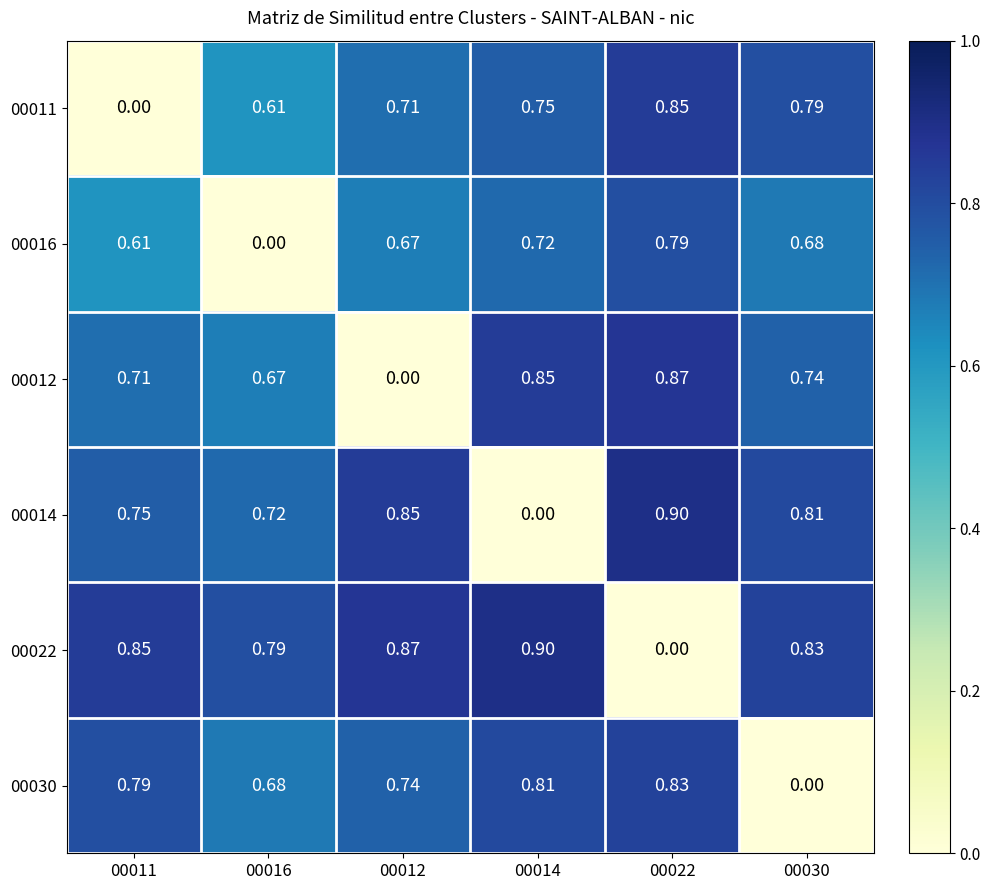

At how many categories does at least one series exceed 0?

6